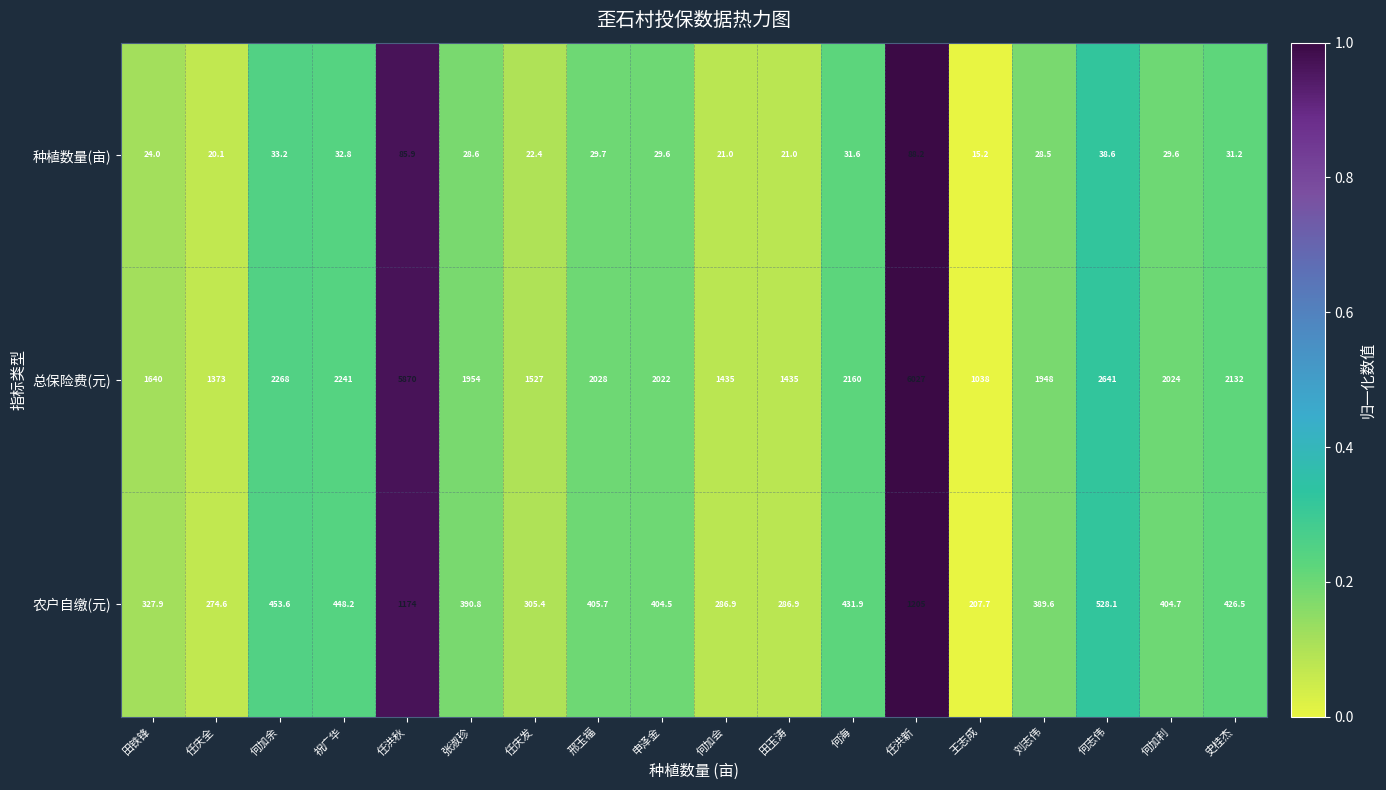

How many values in the 总保险费(元) series are below 2024?

9